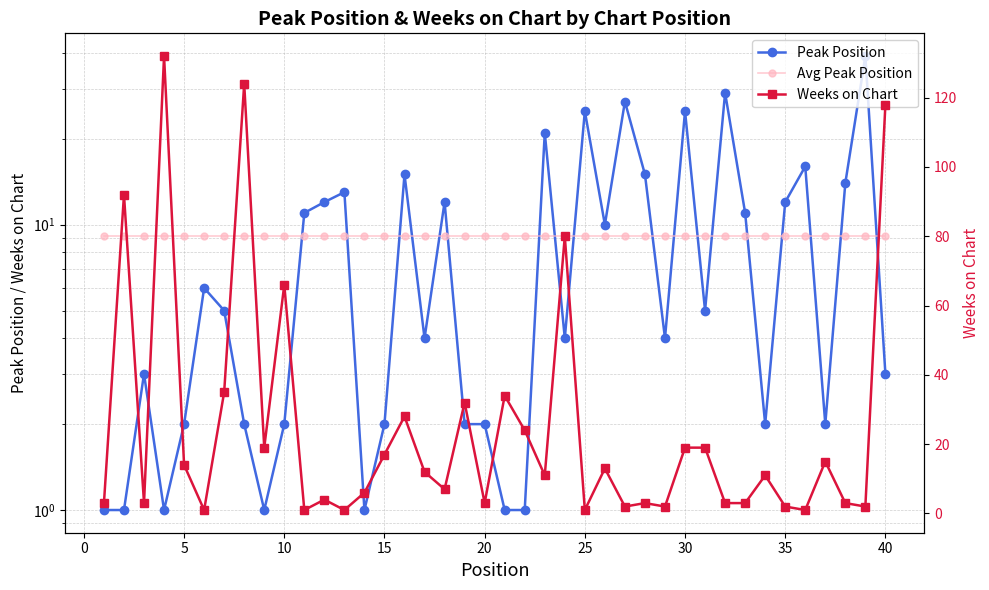

How many lines are shown in the chart?

3